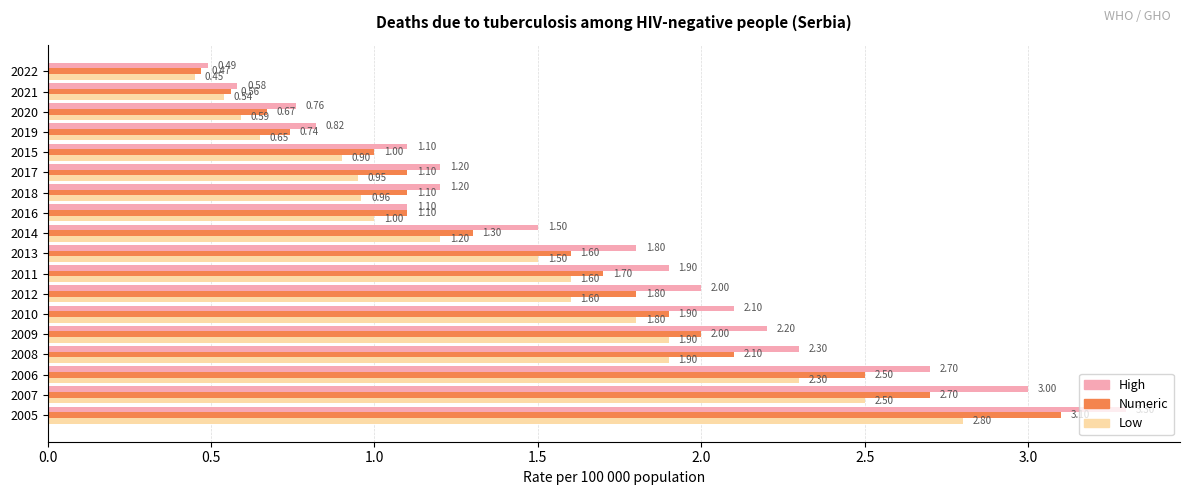

How many series are shown in this chart?

3